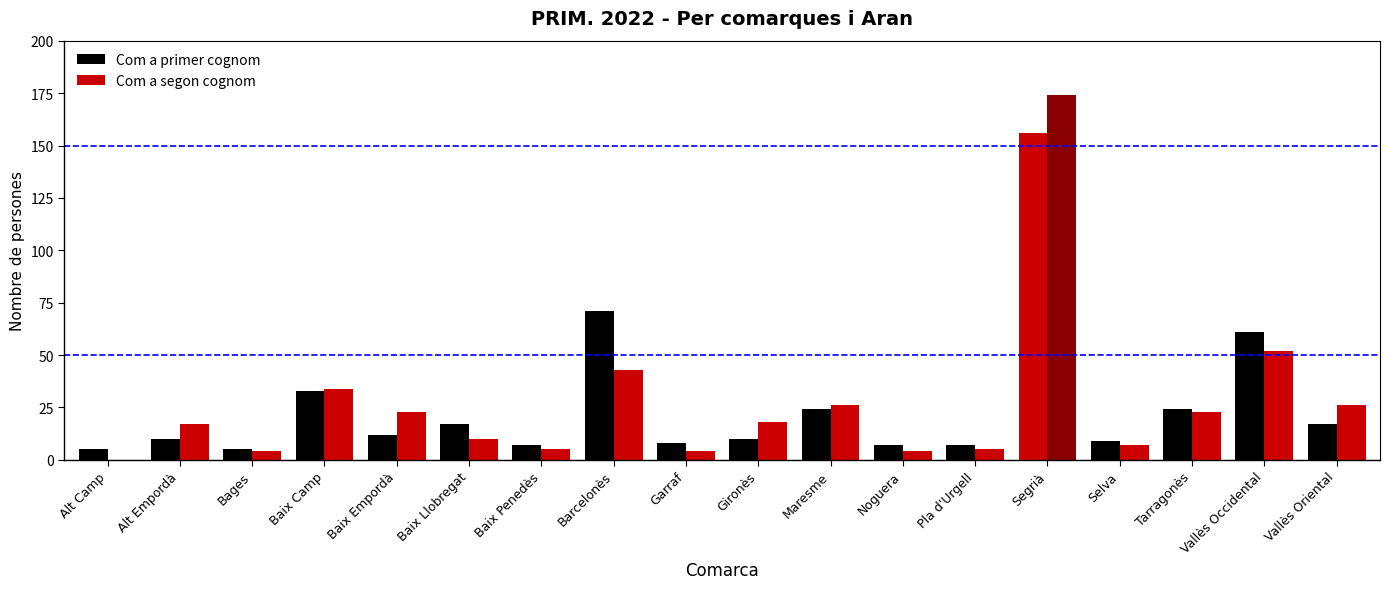

What is the label of the 14th bar from the left?

Segrià